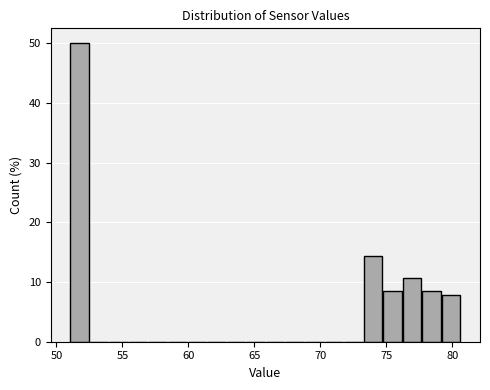

Around what value on the x-axis is the tallest bar? Give the approximate position of its centre, as read against the axis.

51.5